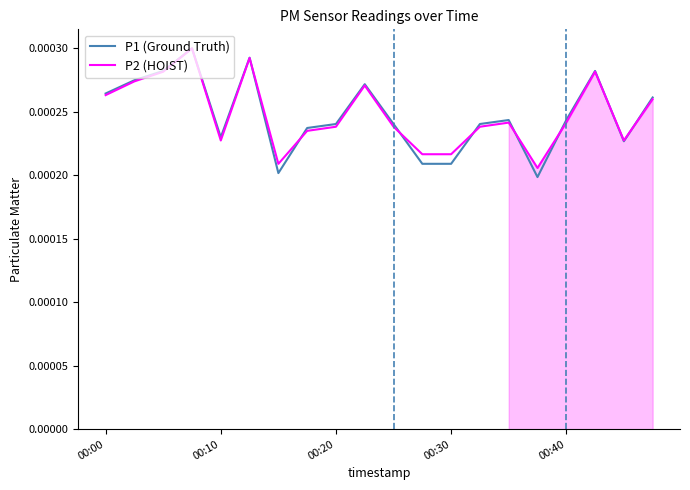

Does the chart have visible grid lines?

No